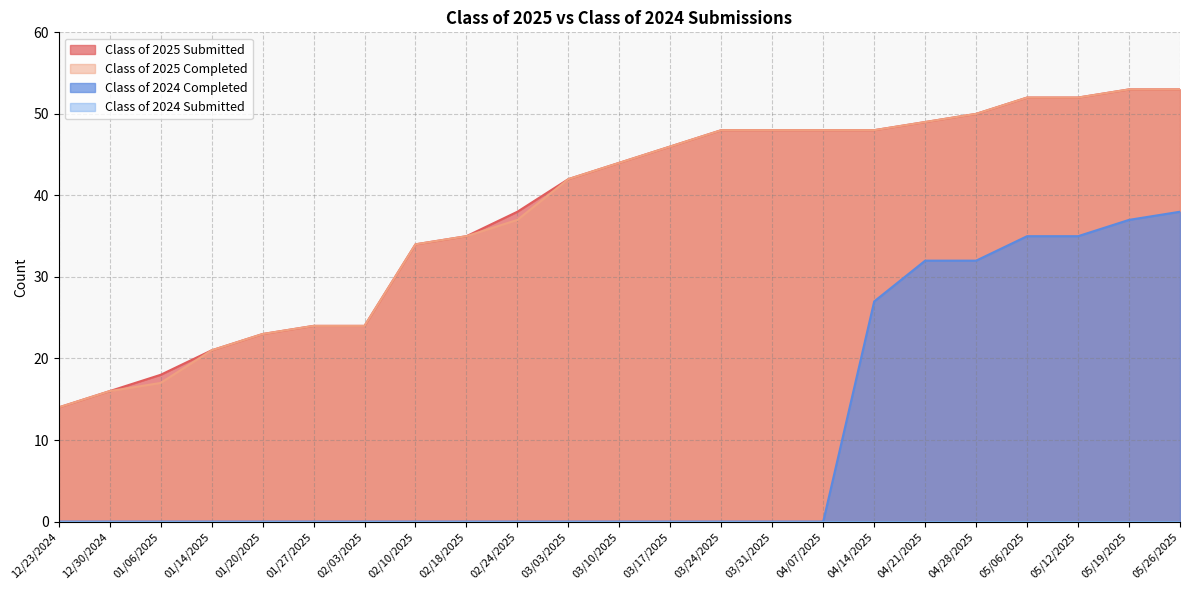

True or false: Class of 2025 Submitted and Class of 2025 Completed cross at least once.

False